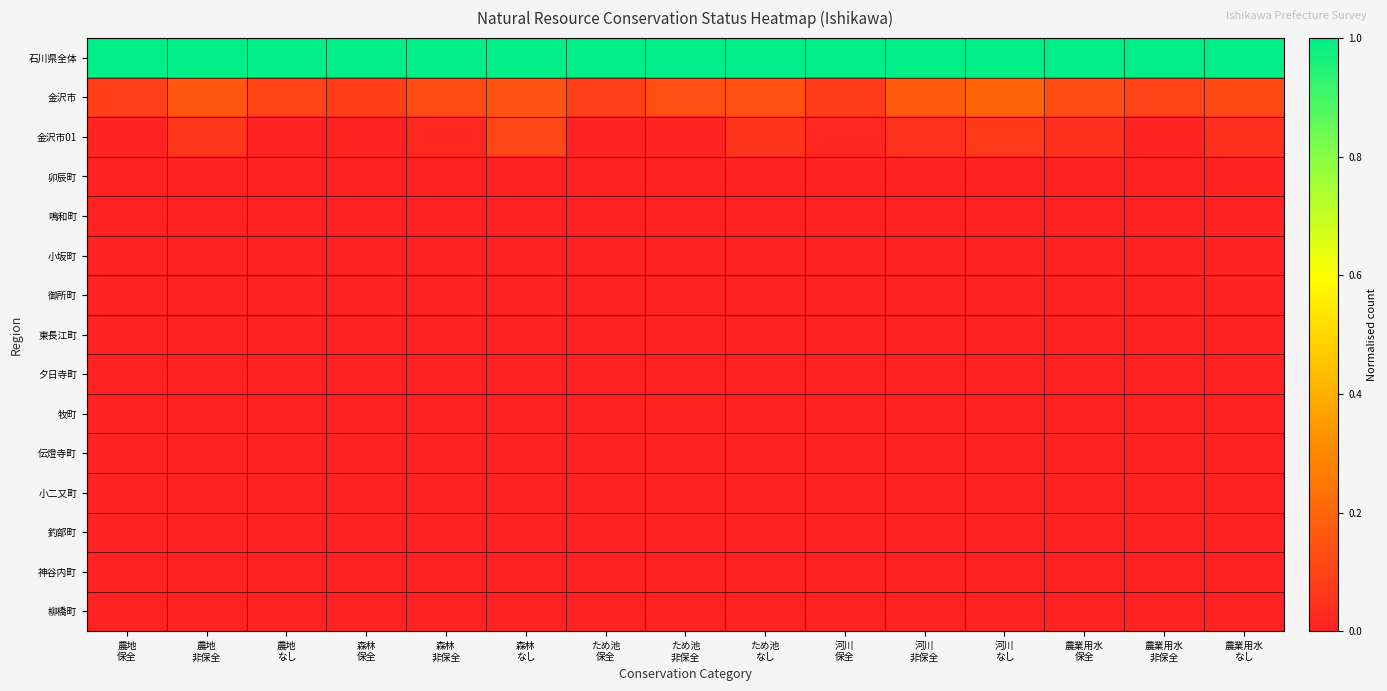

Reading left to right, transcribe all the data shown in this chart.

石川県全体: 農地
保全=1.0	農地
非保全=1.0	農地
なし=1.0	森林
保全=1.0	森林
非保全=1.0	森林
なし=1.0	ため池
保全=1.0	ため池
非保全=1.0	ため池
なし=1.0	河川
保全=1.0	河川
非保全=1.0	河川
なし=1.0	農業用水
保全=1.0	農業用水
非保全=1.0	農業用水
なし=1.0
金沢市: 農地
保全=0.1	農地
非保全=0.2	農地
なし=0.1	森林
保全=0.1	森林
非保全=0.1	森林
なし=0.2	ため池
保全=0.1	ため池
非保全=0.1	ため池
なし=0.1	河川
保全=0.1	河川
非保全=0.2	河川
なし=0.2	農業用水
保全=0.1	農業用水
非保全=0.1	農業用水
なし=0.1
金沢市01: 農地
保全=0.0	農地
非保全=0.1	農地
なし=0.0	森林
保全=0.0	森林
非保全=0.0	森林
なし=0.1	ため池
保全=0.0	ため池
非保全=0.0	ため池
なし=0.1	河川
保全=0.0	河川
非保全=0.0	河川
なし=0.1	農業用水
保全=0.0	農業用水
非保全=0.0	農業用水
なし=0.0
卯辰町: 農地
保全=0.0	農地
非保全=0.0	農地
なし=0.0	森林
保全=0.0	森林
非保全=0.0	森林
なし=0.0	ため池
保全=0.0	ため池
非保全=0.0	ため池
なし=0.0	河川
保全=0.0	河川
非保全=0.0	河川
なし=0.0	農業用水
保全=0.0	農業用水
非保全=0.0	農業用水
なし=0.0
鳴和町: 農地
保全=0.0	農地
非保全=0.0	農地
なし=0.0	森林
保全=0.0	森林
非保全=0.0	森林
なし=0.0	ため池
保全=0.0	ため池
非保全=0.0	ため池
なし=0.0	河川
保全=0.0	河川
非保全=0.0	河川
なし=0.0	農業用水
保全=0.0	農業用水
非保全=0.0	農業用水
なし=0.0
小坂町: 農地
保全=0.0	農地
非保全=0.0	農地
なし=0.0	森林
保全=0.0	森林
非保全=0.0	森林
なし=0.0	ため池
保全=0.0	ため池
非保全=0.0	ため池
なし=0.0	河川
保全=0.0	河川
非保全=0.0	河川
なし=0.0	農業用水
保全=0.0	農業用水
非保全=0.0	農業用水
なし=0.0
御所町: 農地
保全=0.0	農地
非保全=0.0	農地
なし=0.0	森林
保全=0.0	森林
非保全=0.0	森林
なし=0.0	ため池
保全=0.0	ため池
非保全=0.0	ため池
なし=0.0	河川
保全=0.0	河川
非保全=0.0	河川
なし=0.0	農業用水
保全=0.0	農業用水
非保全=0.0	農業用水
なし=0.0
東長江町: 農地
保全=0.0	農地
非保全=0.0	農地
なし=0.0	森林
保全=0.0	森林
非保全=0.0	森林
なし=0.0	ため池
保全=0.0	ため池
非保全=0.0	ため池
なし=0.0	河川
保全=0.0	河川
非保全=0.0	河川
なし=0.0	農業用水
保全=0.0	農業用水
非保全=0.0	農業用水
なし=0.0
夕日寺町: 農地
保全=0.0	農地
非保全=0.0	農地
なし=0.0	森林
保全=0.0	森林
非保全=0.0	森林
なし=0.0	ため池
保全=0.0	ため池
非保全=0.0	ため池
なし=0.0	河川
保全=0.0	河川
非保全=0.0	河川
なし=0.0	農業用水
保全=0.0	農業用水
非保全=0.0	農業用水
なし=0.0
牧町: 農地
保全=0.0	農地
非保全=0.0	農地
なし=0.0	森林
保全=0.0	森林
非保全=0.0	森林
なし=0.0	ため池
保全=0.0	ため池
非保全=0.0	ため池
なし=0.0	河川
保全=0.0	河川
非保全=0.0	河川
なし=0.0	農業用水
保全=0.0	農業用水
非保全=0.0	農業用水
なし=0.0
伝燈寺町: 農地
保全=0.0	農地
非保全=0.0	農地
なし=0.0	森林
保全=0.0	森林
非保全=0.0	森林
なし=0.0	ため池
保全=0.0	ため池
非保全=0.0	ため池
なし=0.0	河川
保全=0.0	河川
非保全=0.0	河川
なし=0.0	農業用水
保全=0.0	農業用水
非保全=0.0	農業用水
なし=0.0
小二又町: 農地
保全=0.0	農地
非保全=0.0	農地
なし=0.0	森林
保全=0.0	森林
非保全=0.0	森林
なし=0.0	ため池
保全=0.0	ため池
非保全=0.0	ため池
なし=0.0	河川
保全=0.0	河川
非保全=0.0	河川
なし=0.0	農業用水
保全=0.0	農業用水
非保全=0.0	農業用水
なし=0.0
釣部町: 農地
保全=0.0	農地
非保全=0.0	農地
なし=0.0	森林
保全=0.0	森林
非保全=0.0	森林
なし=0.0	ため池
保全=0.0	ため池
非保全=0.0	ため池
なし=0.0	河川
保全=0.0	河川
非保全=0.0	河川
なし=0.0	農業用水
保全=0.0	農業用水
非保全=0.0	農業用水
なし=0.0
神谷内町: 農地
保全=0.0	農地
非保全=0.0	農地
なし=0.0	森林
保全=0.0	森林
非保全=0.0	森林
なし=0.0	ため池
保全=0.0	ため池
非保全=0.0	ため池
なし=0.0	河川
保全=0.0	河川
非保全=0.0	河川
なし=0.0	農業用水
保全=0.0	農業用水
非保全=0.0	農業用水
なし=0.0
柳橋町: 農地
保全=0.0	農地
非保全=0.0	農地
なし=0.0	森林
保全=0.0	森林
非保全=0.0	森林
なし=0.0	ため池
保全=0.0	ため池
非保全=0.0	ため池
なし=0.0	河川
保全=0.0	河川
非保全=0.0	河川
なし=0.0	農業用水
保全=0.0	農業用水
非保全=0.0	農業用水
なし=0.0